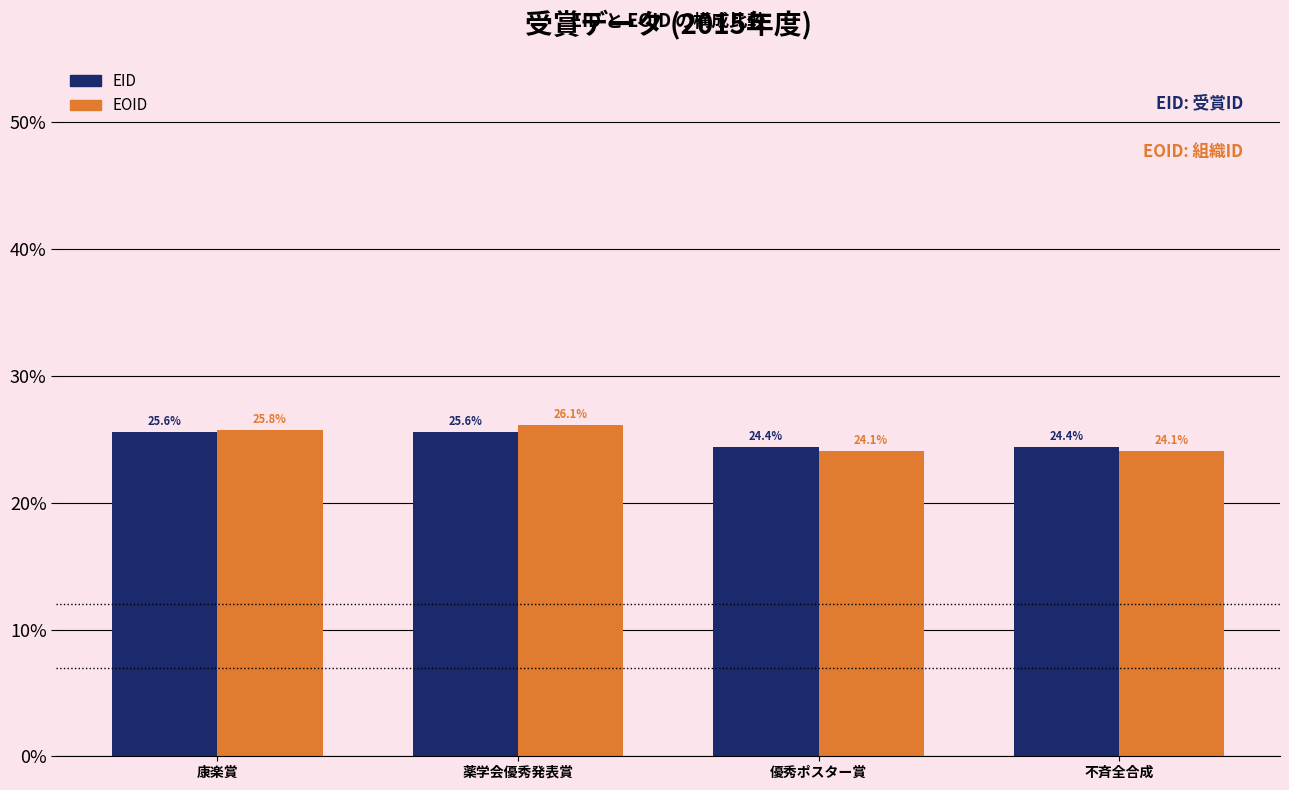

What is the smallest value displayed?

24.1